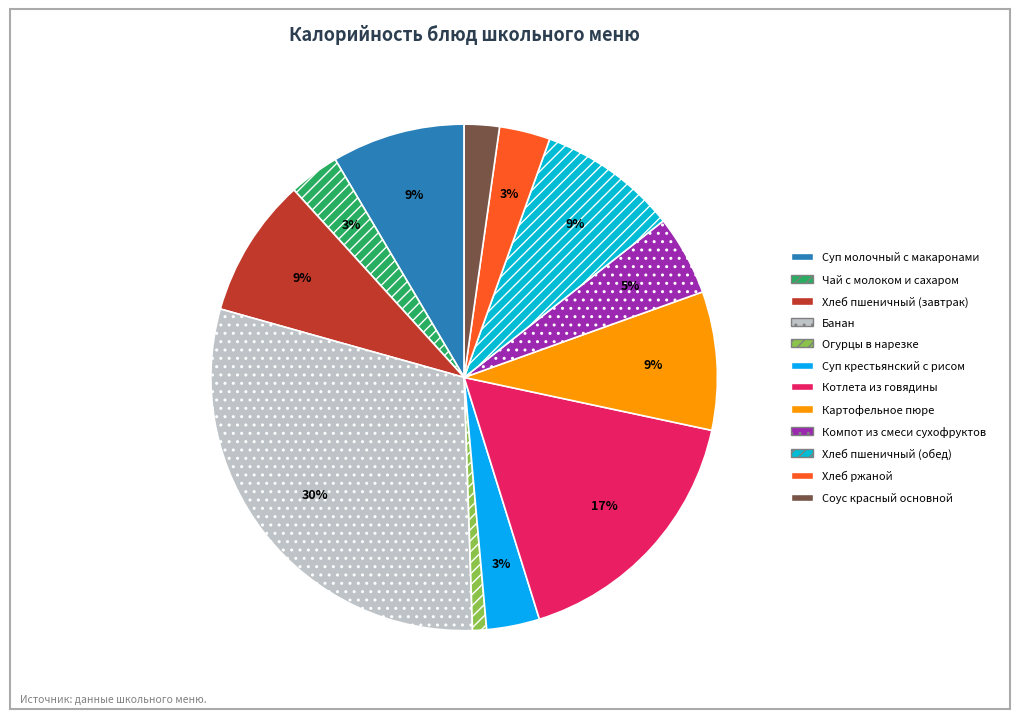

What percentage do Суп молочный с макаронами and Огурцы в нарезке together represent?

9.4%